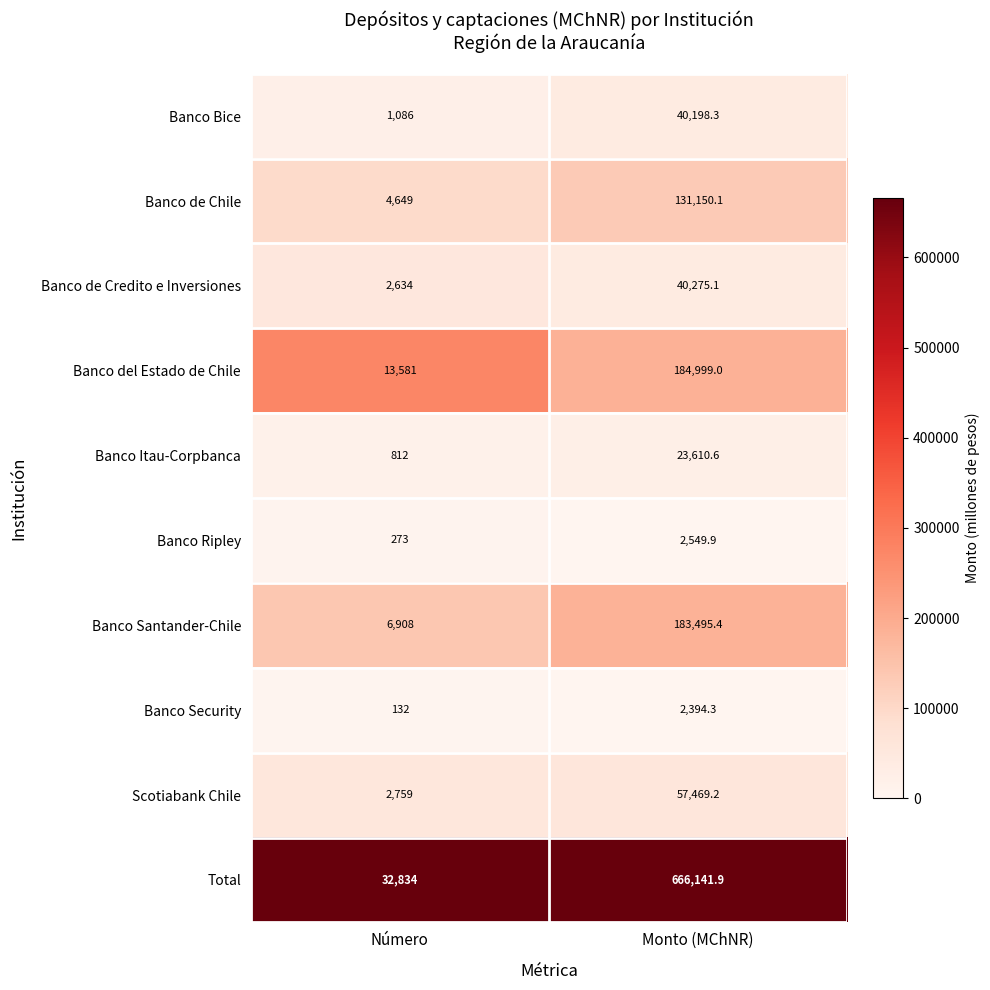

What is the sum of the Banco del Estado de Chile values at Monto (MChNR) and Número?

198580.0